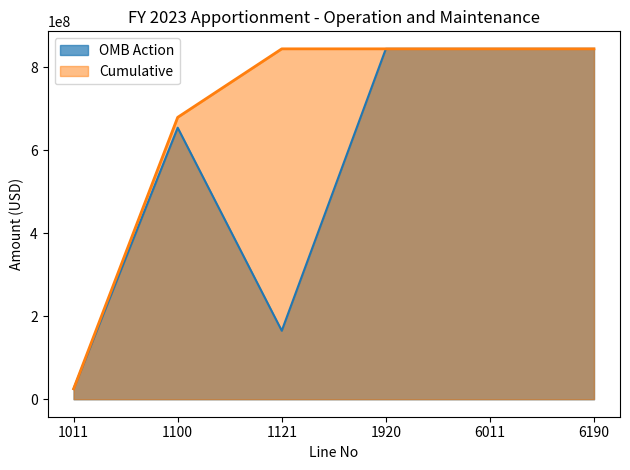

True or false: Cumulative and OMB Action intersect in this chart.

False